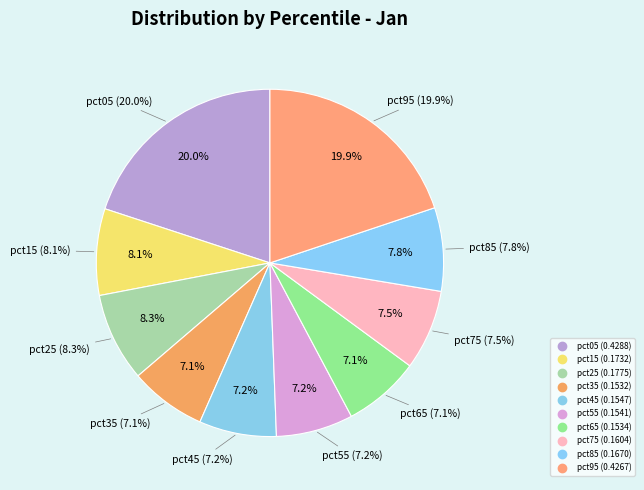

To the nearest percent, what is the combined percentage of pct05 and pct35?

27%